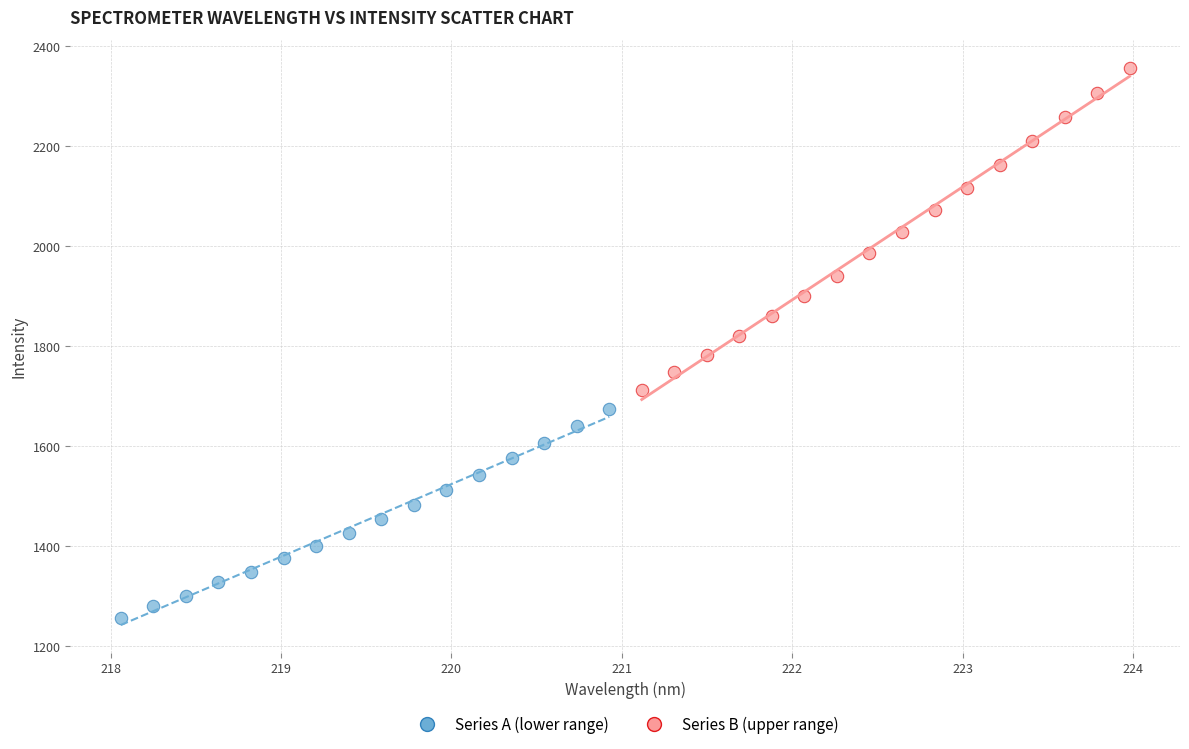

Which series has the widest spread of Y values?

Series B (upper range)